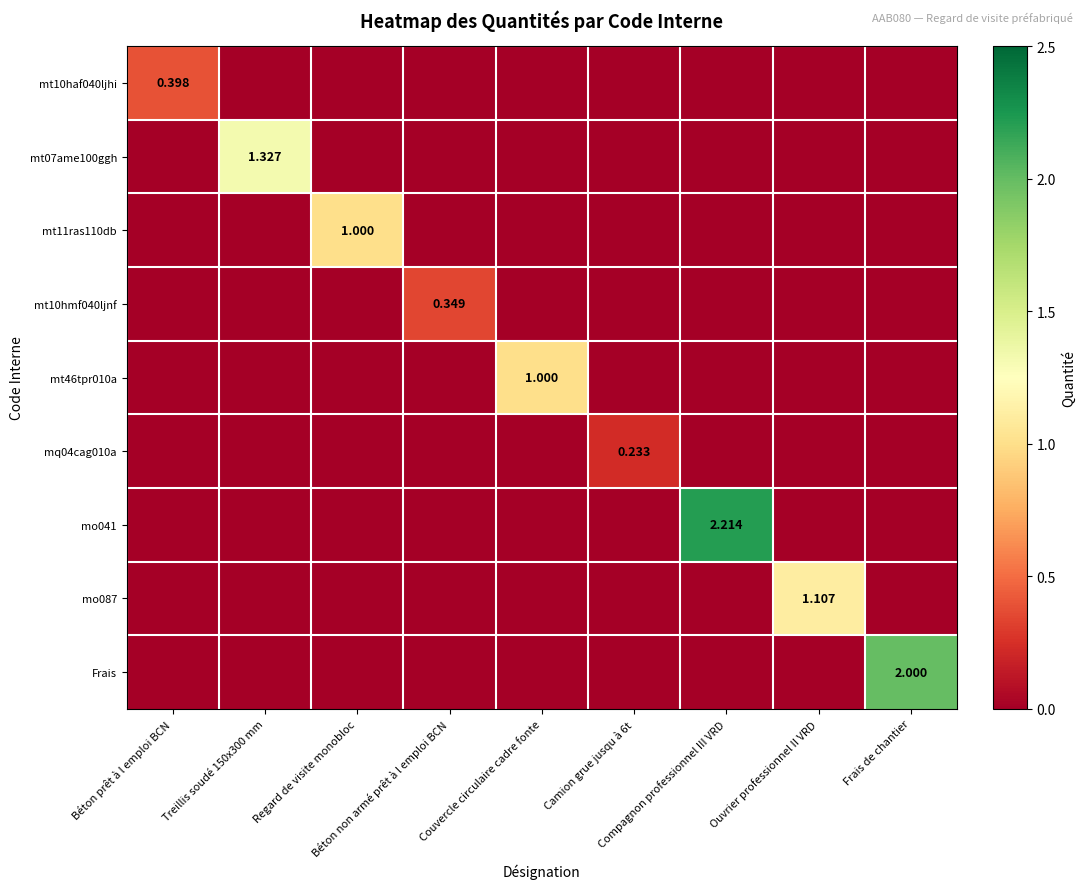

At Béton non armé prêt à l emploi BCN, list the series in order from smallest to largest.

mt10haf040ljhi, mt07ame100ggh, mt11ras110db, mt46tpr010a, mq04cag010a, mo041, mo087, Frais, mt10hmf040ljnf